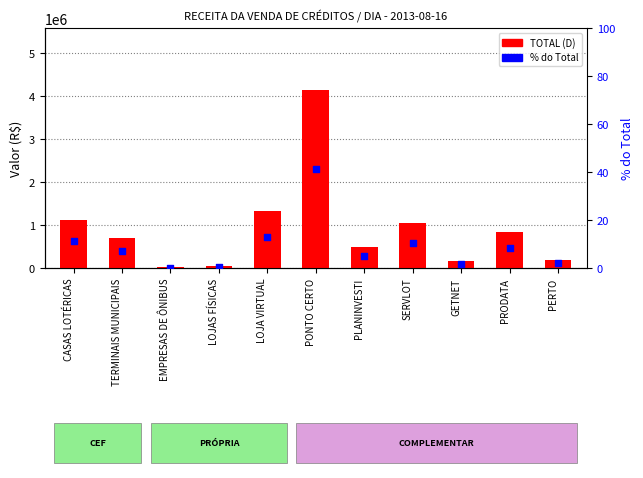

Is the value of % do Total at TERMINAIS MUNICIPAIS greater than the value of TOTAL (D) at LOJAS FÍSICAS?

No